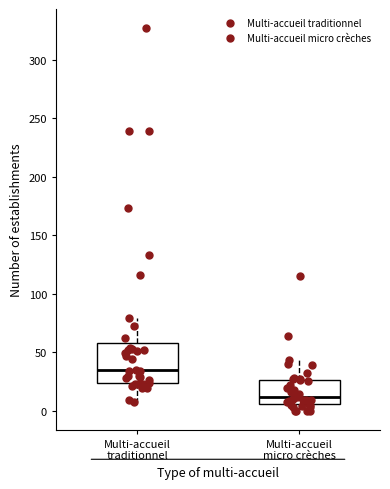

Where is the upper edge of the box for Multi-accueil traditionnel on the y-axis? The values are not printed on the chart, so give them approximately, as read against the axis.

60